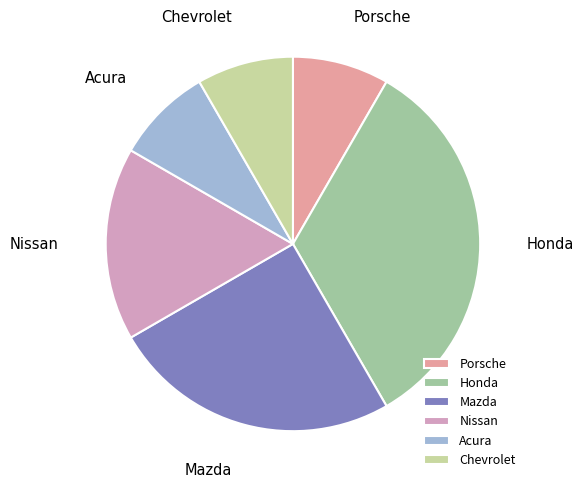

Which has a higher value, Nissan or Porsche?

Nissan